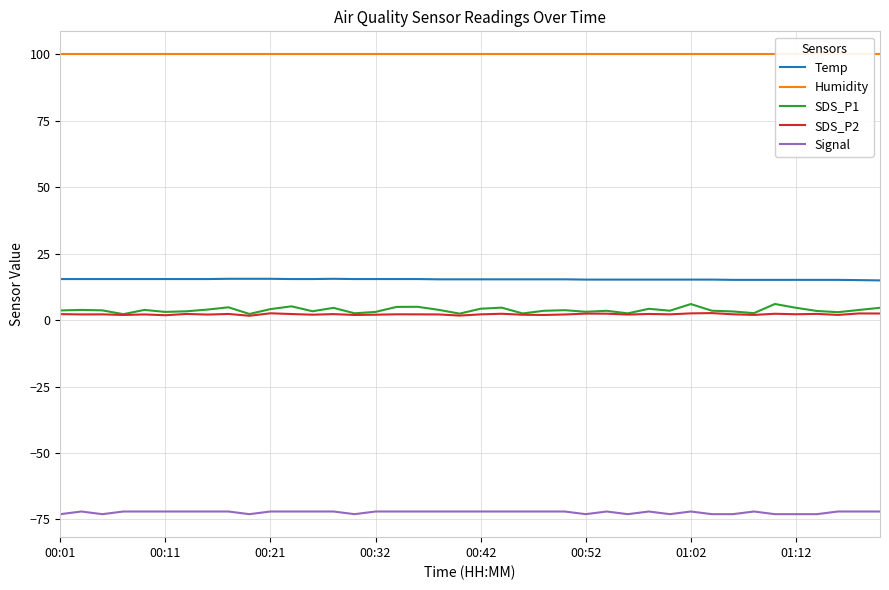

At how many categories does at least one series exceed -9?

40